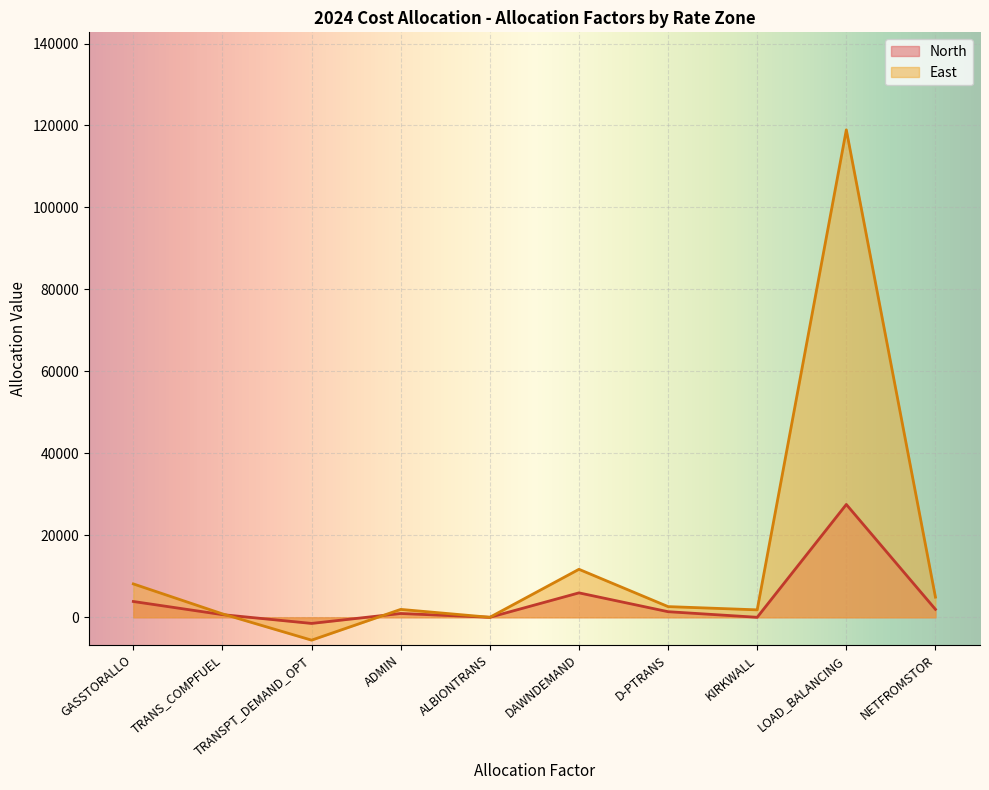

True or false: East and North intersect in this chart.

True